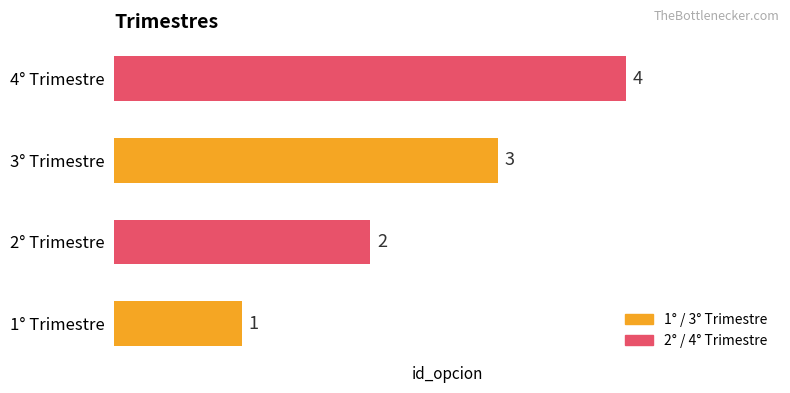

What is the sum of all values?

10